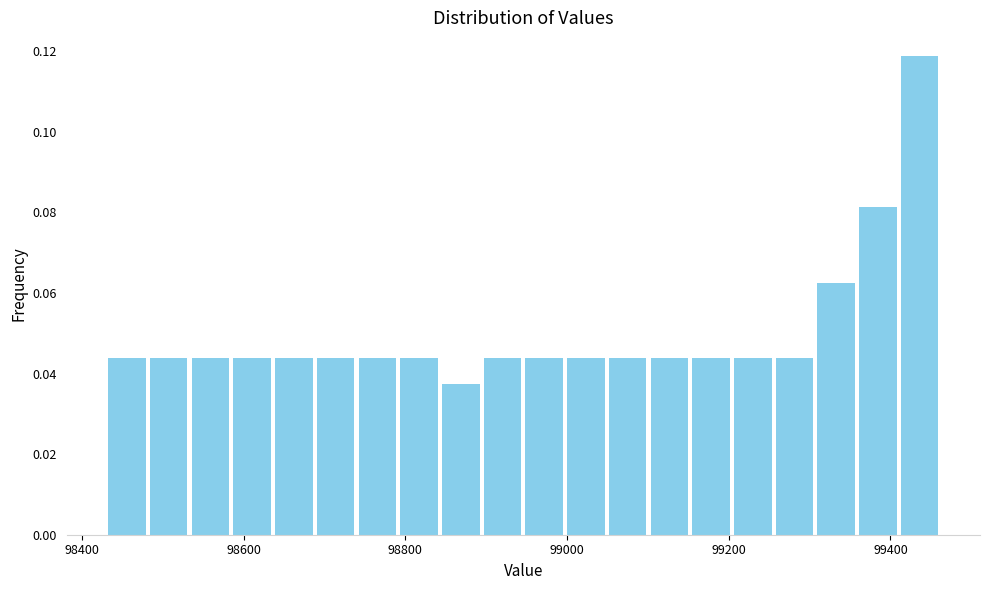

Read against the x-axis, roughly where is the centre of the tallest bar?

99440